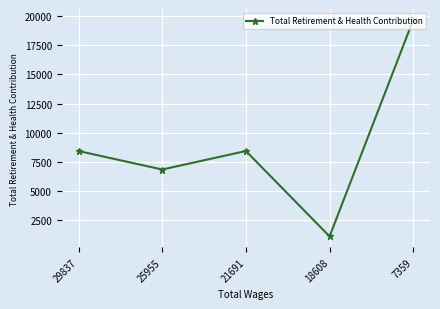

Reading left to right, extract all data points from this chart.

8445	6862	8445	1138	19676